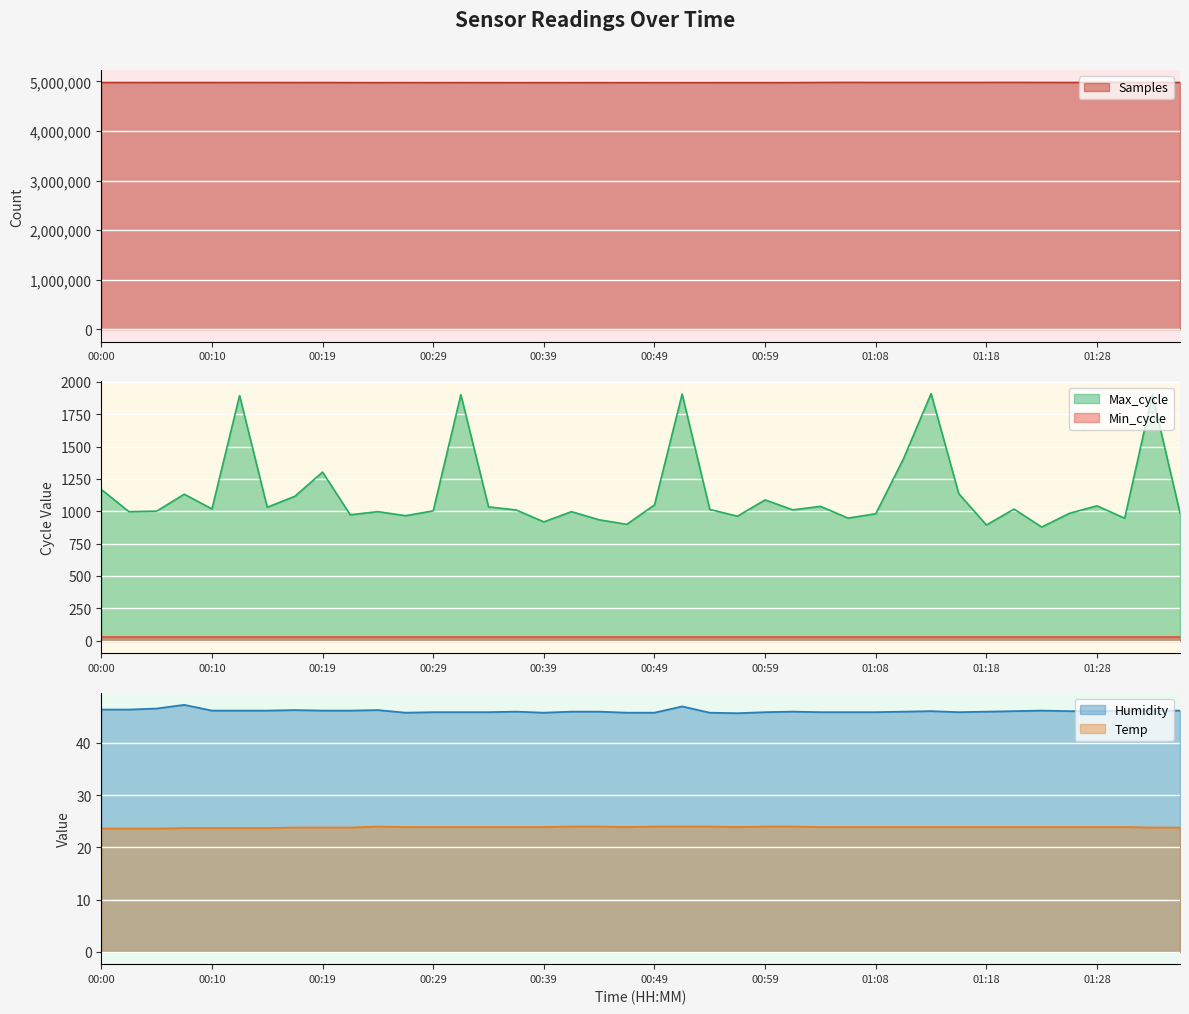

Is it true that Humidity equals 76.8 at 00:29?

False